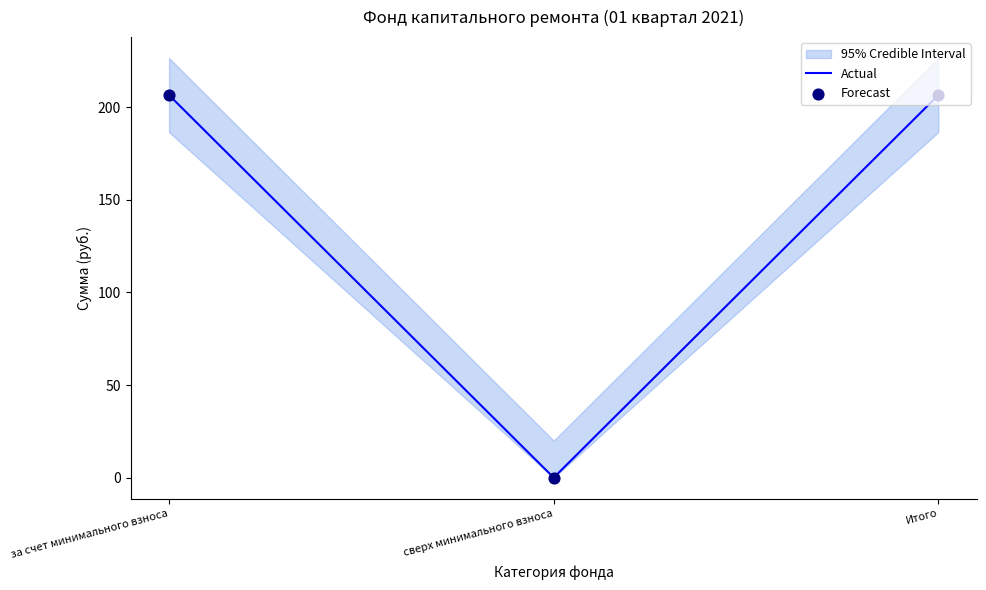

At how many categories does at least one series exceed 193?

2